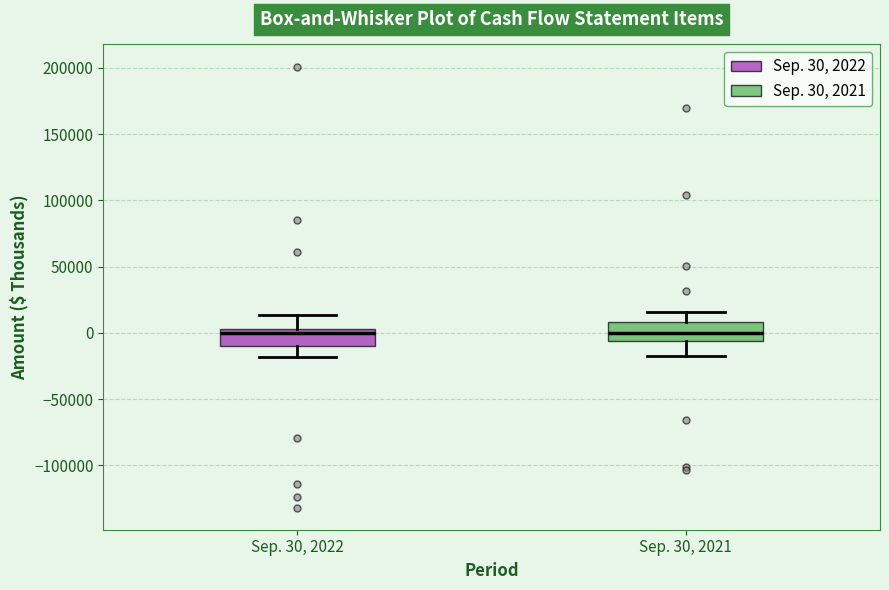

Where does the median line of the box for Sep. 30, 2021 sit on the y-axis? The values are not printed on the chart, so give them approximately, as read against the axis.

0